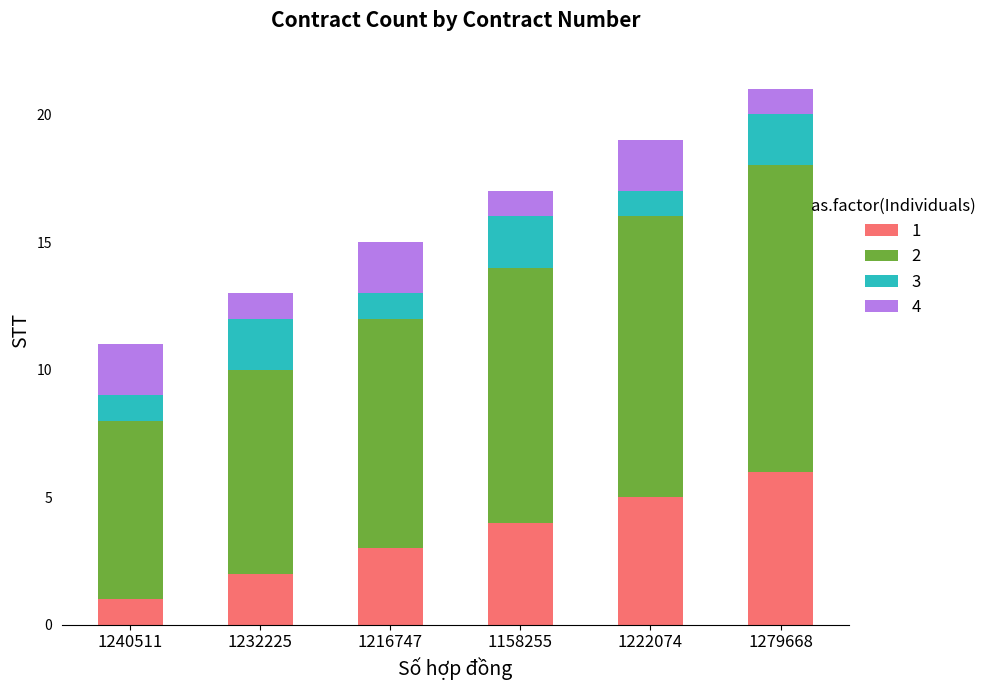

Which category has the lowest value in the 1 series?

1240511